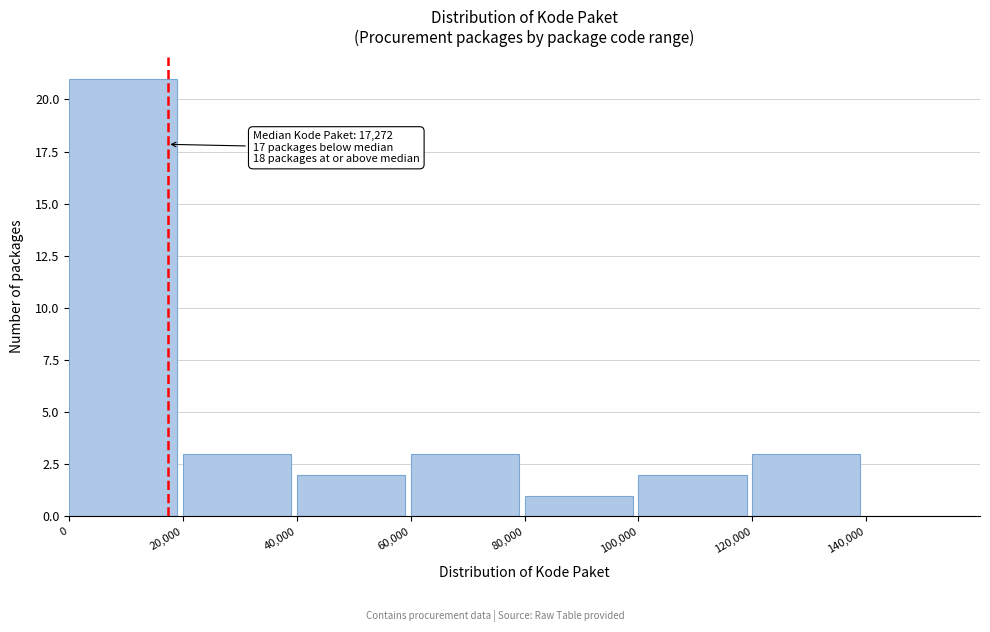

Reading left to right, what are all the values shown in this chart?

0=21	20,000=3	40,000=2	60,000=3	80,000=1	100,000=2	120,000=3	140,000=0